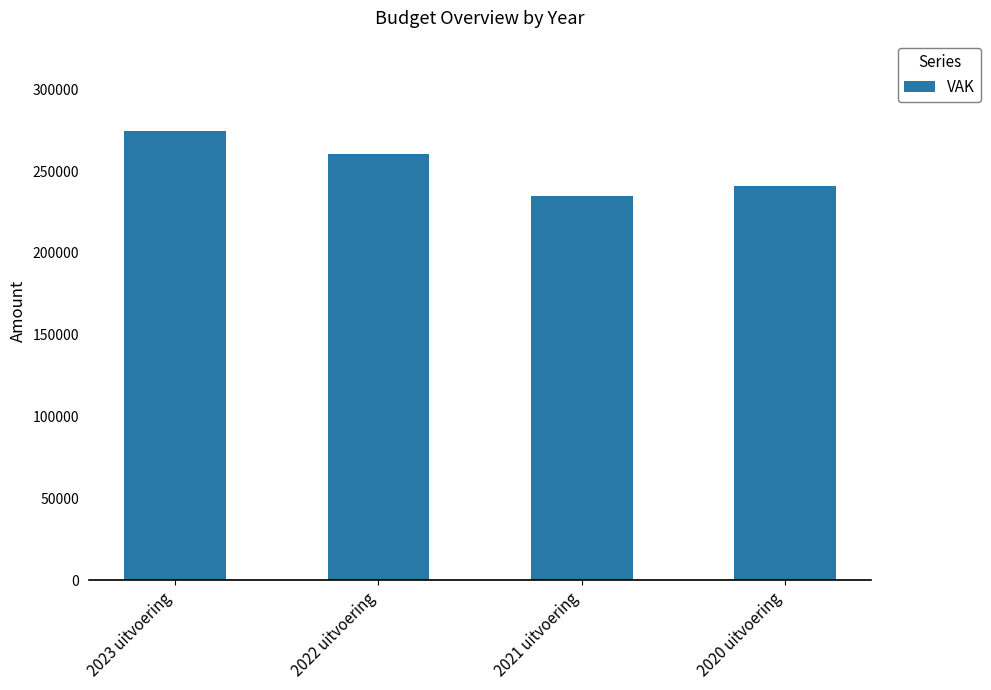

Where does the data first go above 260332?

2023 uitvoering